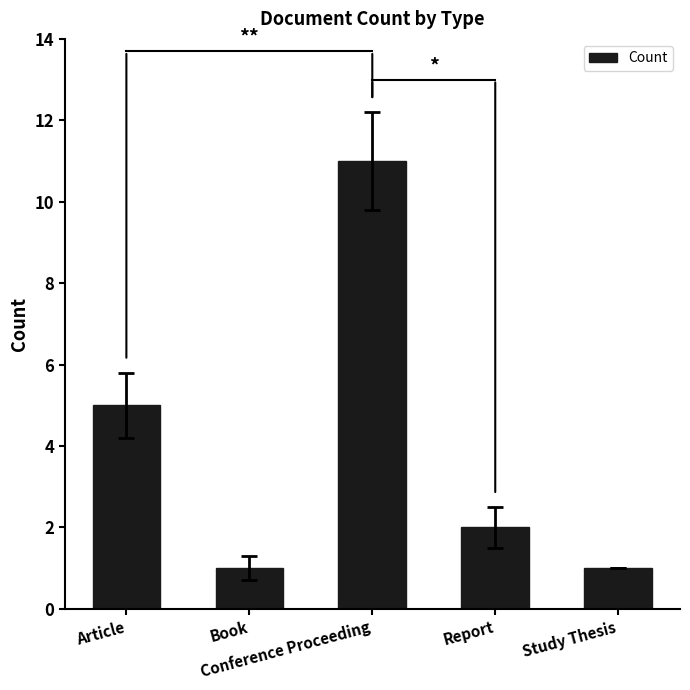

What is the average value?

4